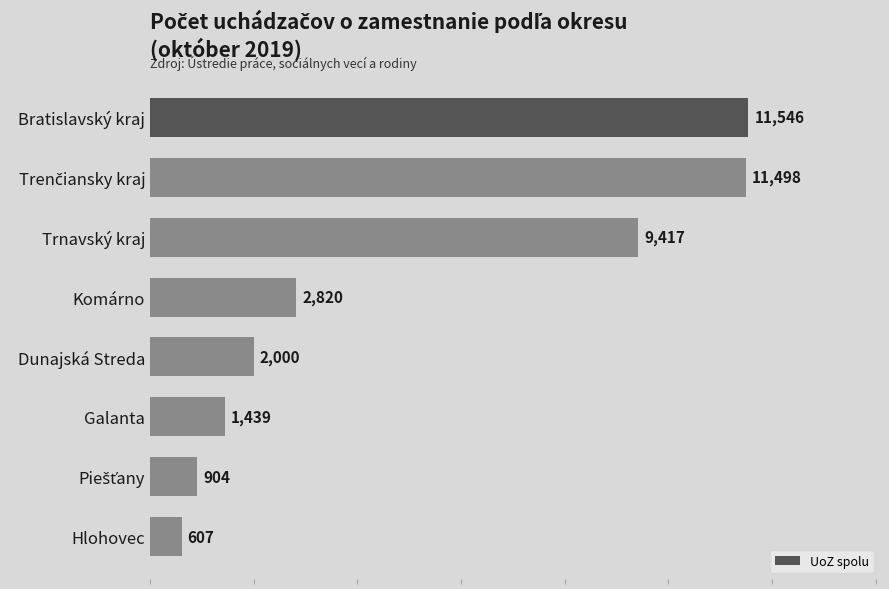

Is it true that the value at Dunajská Streda is 1040?

False